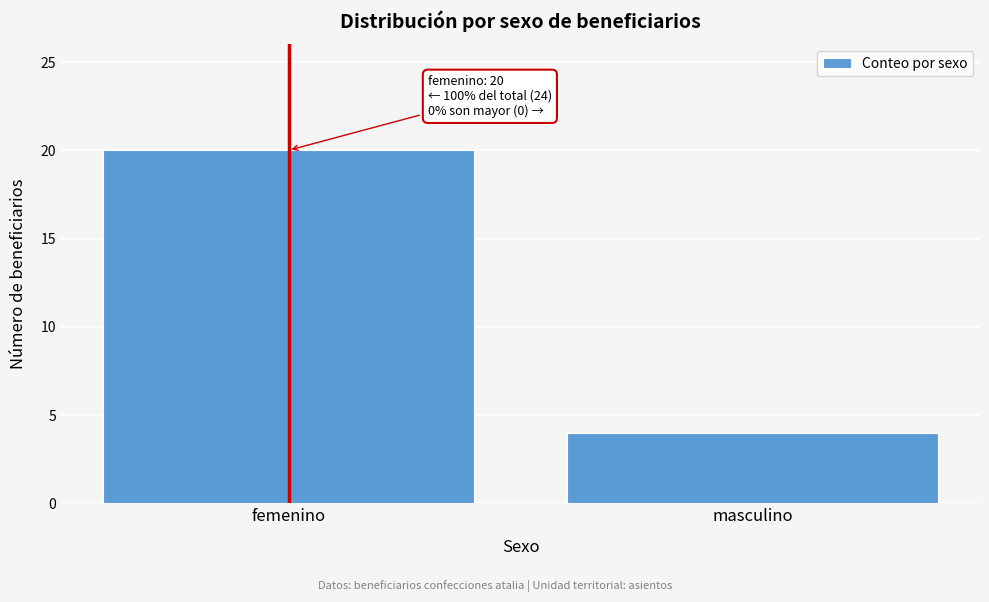

Reading right to left, what are all the values shown in this chart?

4	20